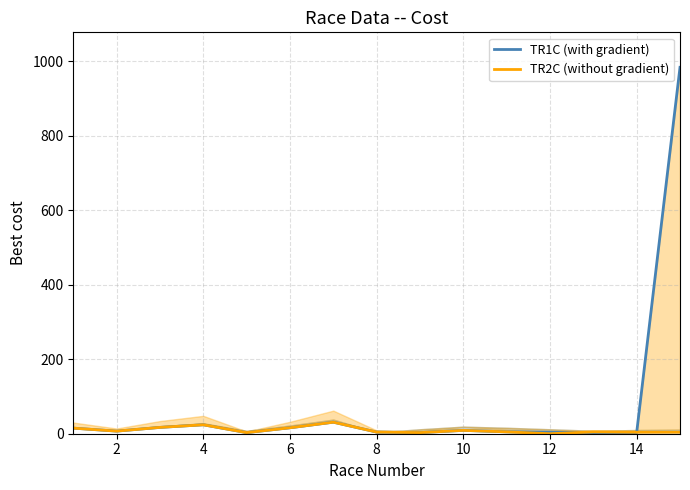

What is the maximum value for TR1C (with gradient)?

984.0